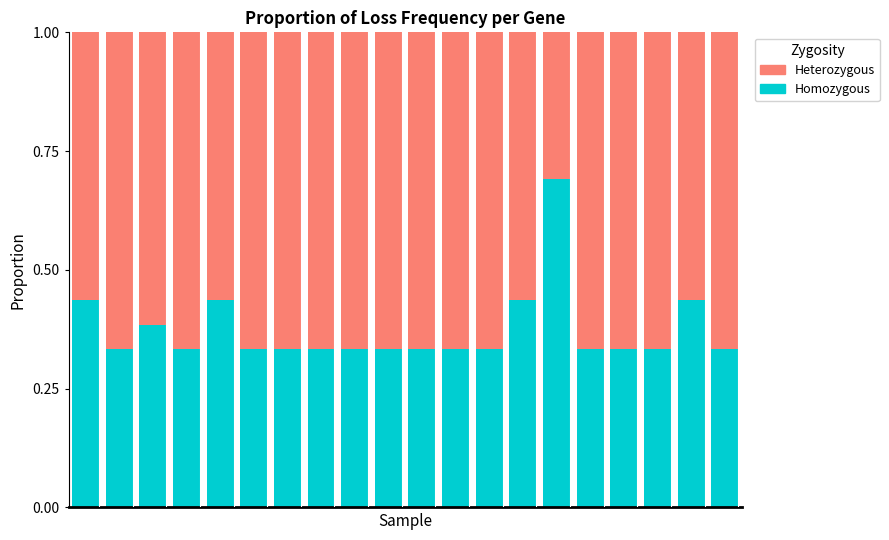

How many Homozygous values are between 0 and 1?

20